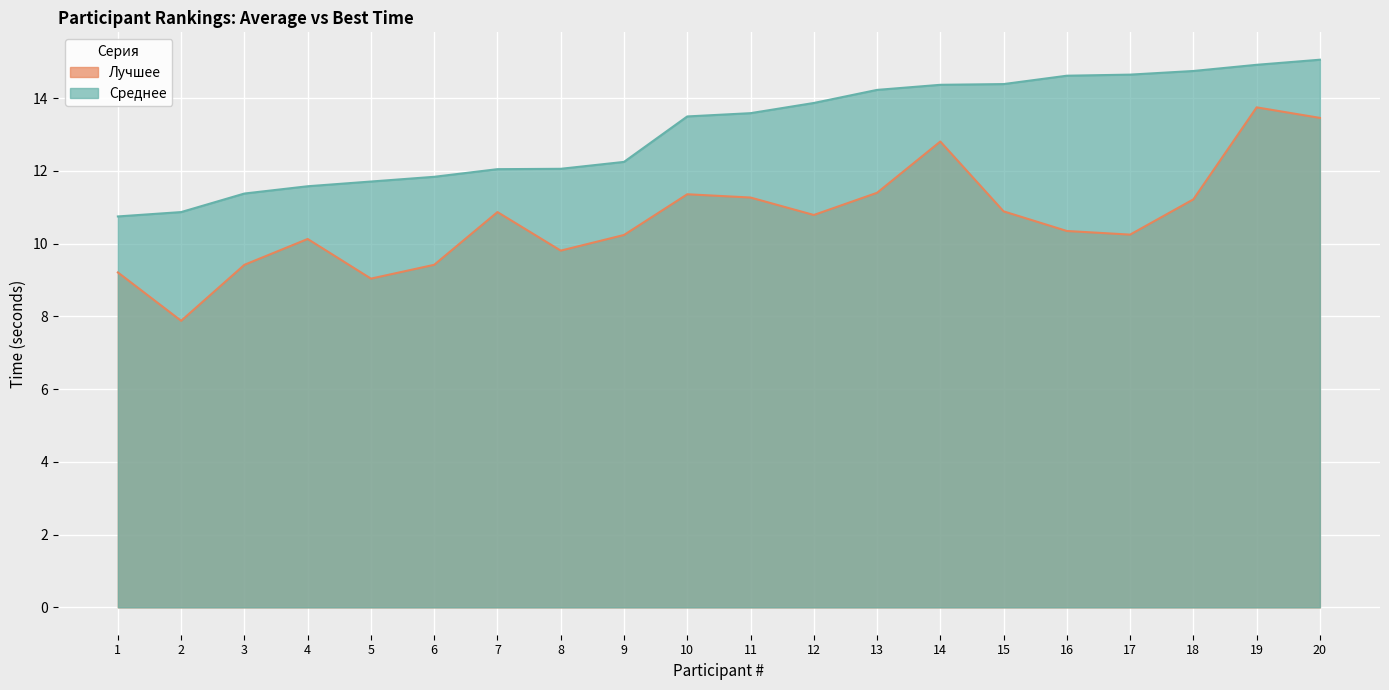

The Среднее series shows 12.1 at 7. True or false?

True